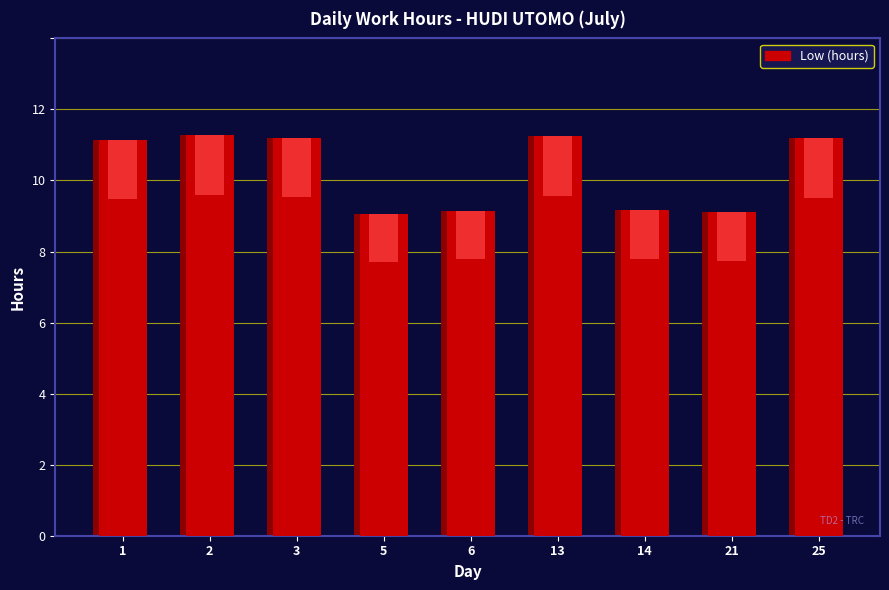

Reading left to right, transcribe all the data shown in this chart.

11.1	11.3	11.2	9.1	9.2	11.2	9.2	9.1	11.2